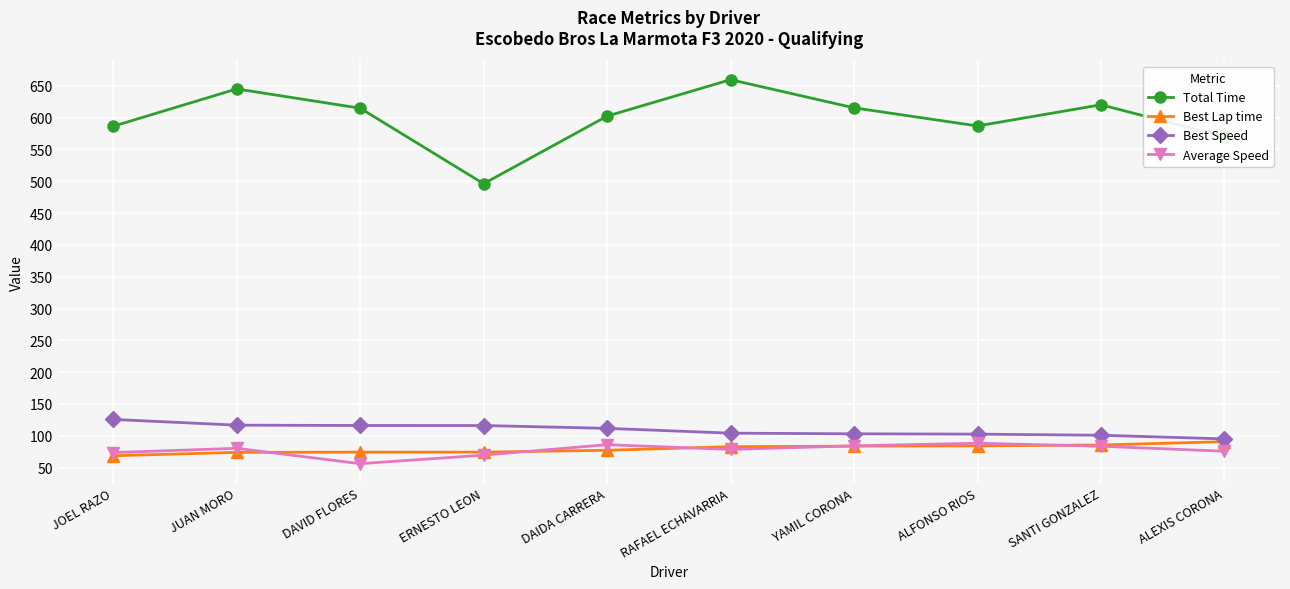

What is the label of the 5th point from the left?

DAIDA CARRERA